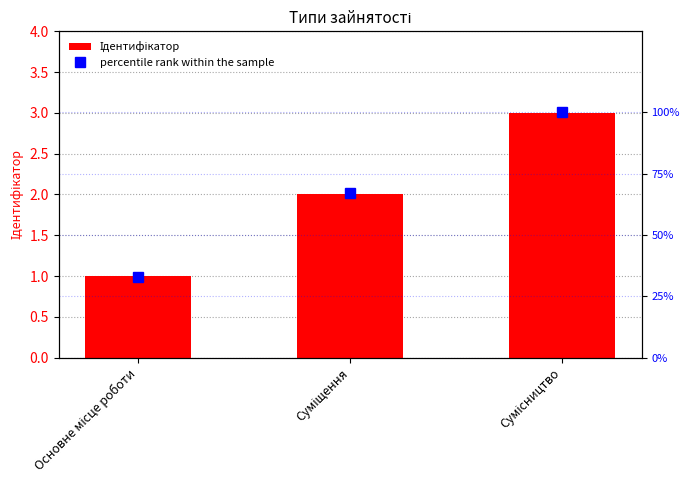

What is the value of the Ідентифікатор bar at the 1st from the left?

1